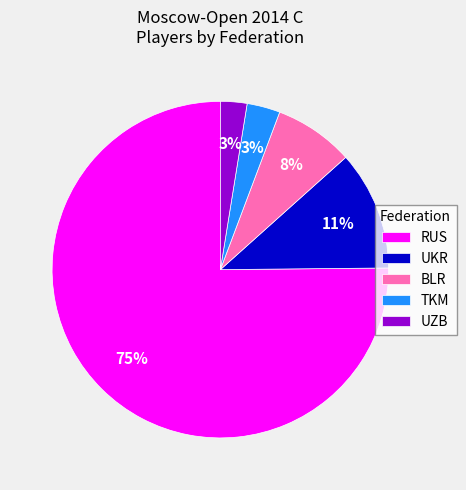

Does any single category account for the majority?

Yes